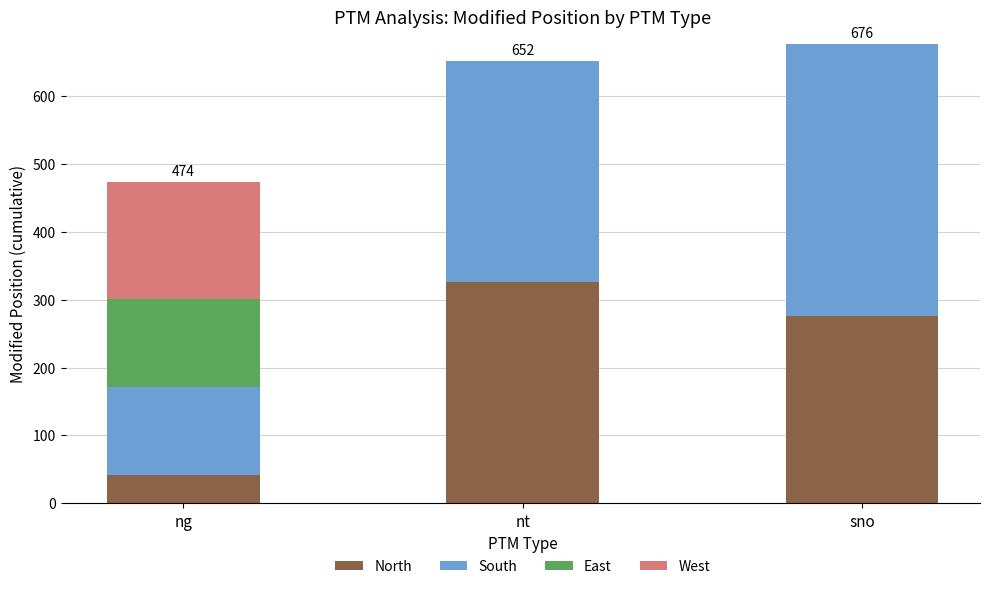

Is it true that North equals 276 at sno?

True